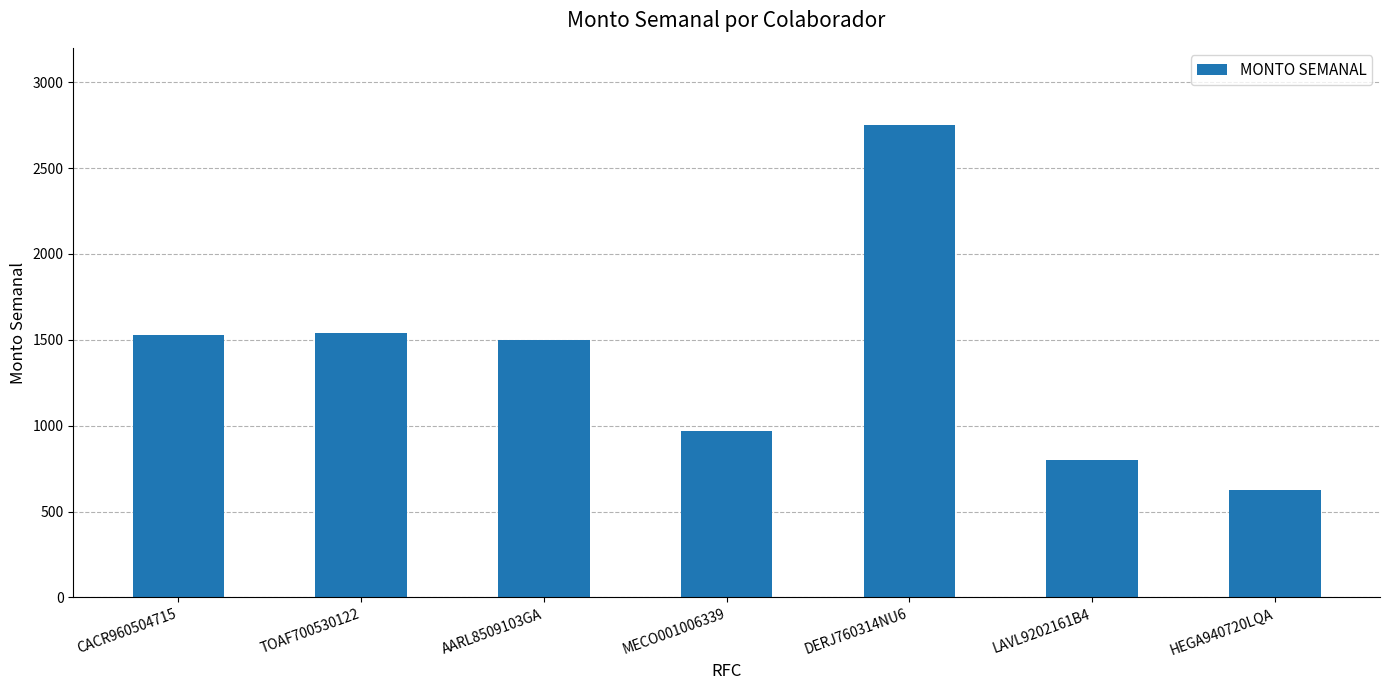

What position from the left is HEGA940720LQA?

7